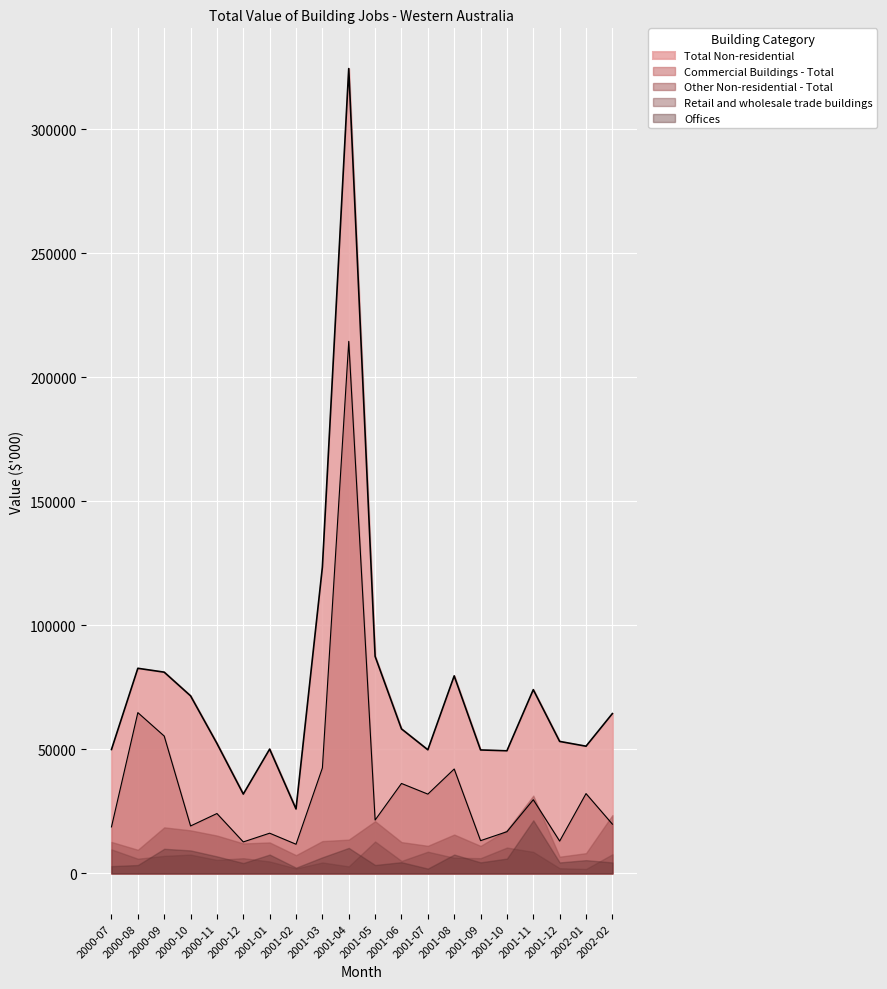

At which category is the sum across all series the highest?

2001-04